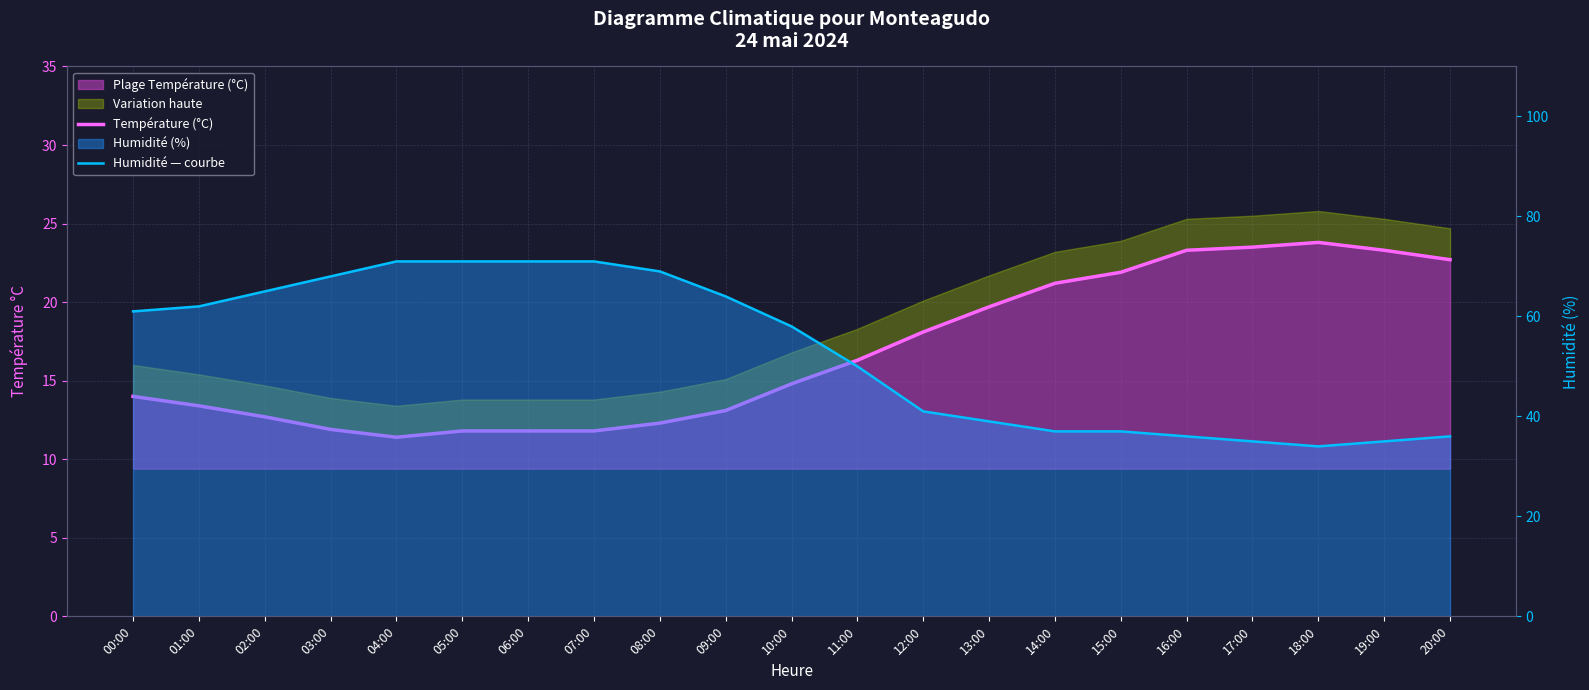

Where is the first local minimum for Température (°C)?

04:00